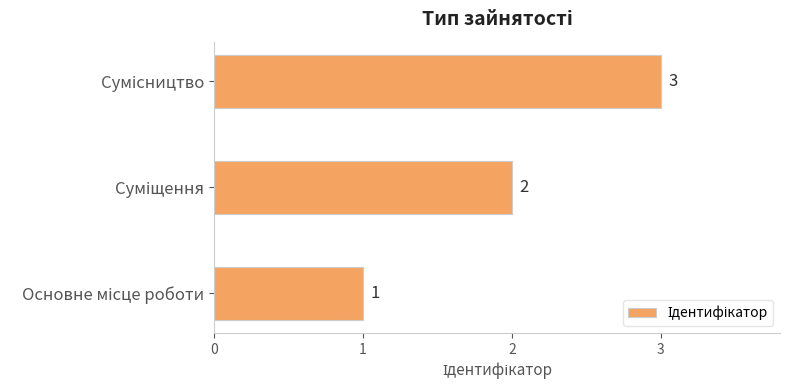

What is the average value?

2